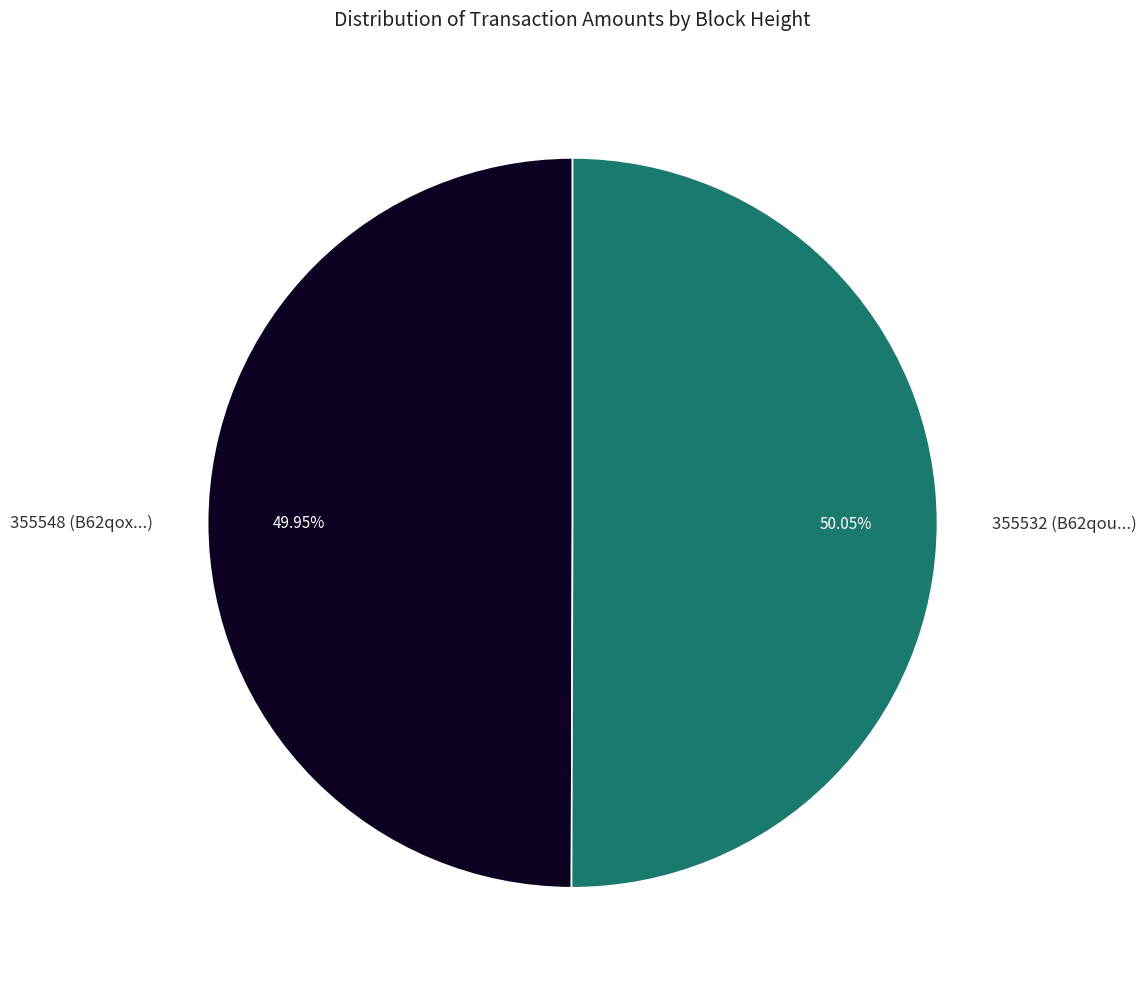

How many segments does this pie chart have?

2